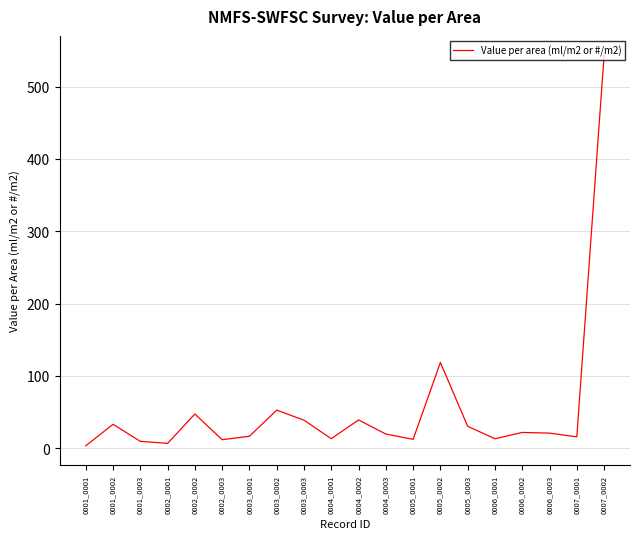

What is the maximum value shown in the chart?

543.1